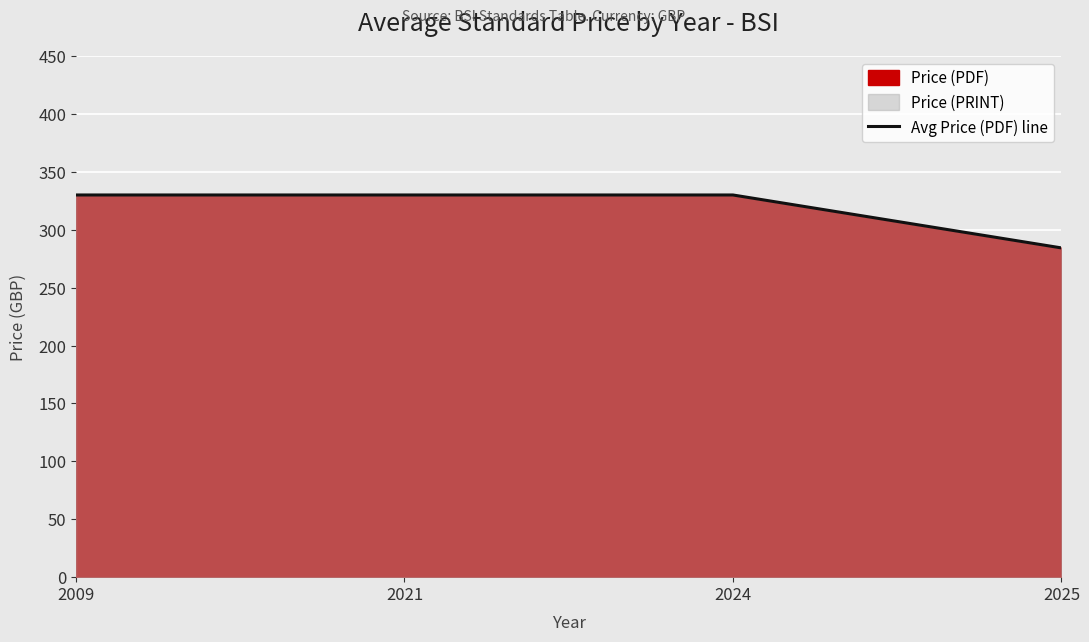

How many values are below 330?

1